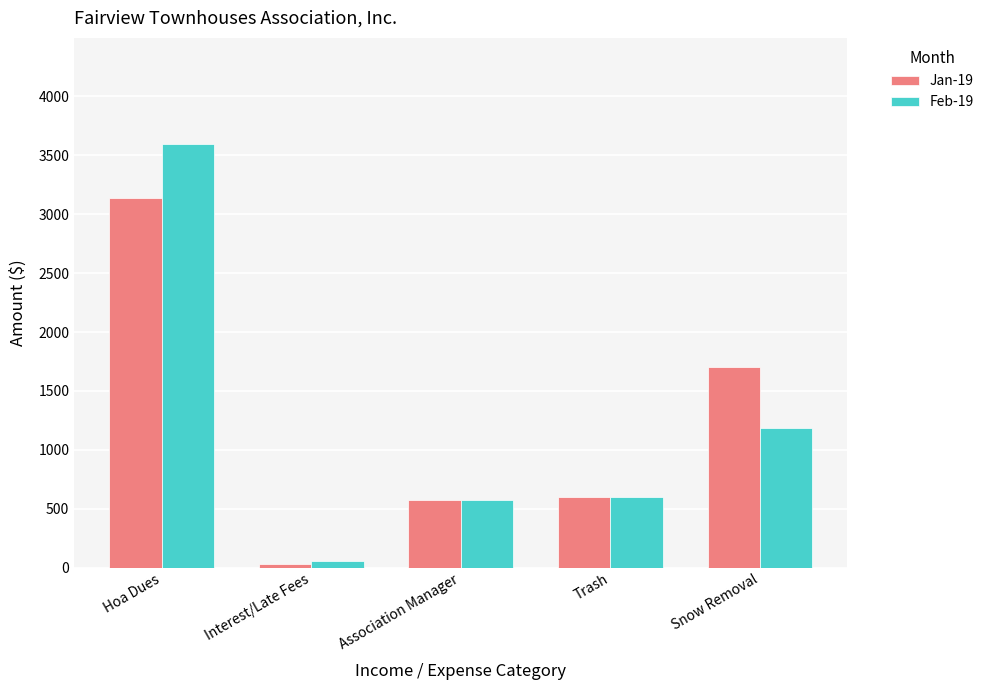

What is the approximate value of Jan-19 at Interest/Late Fees?

27.6